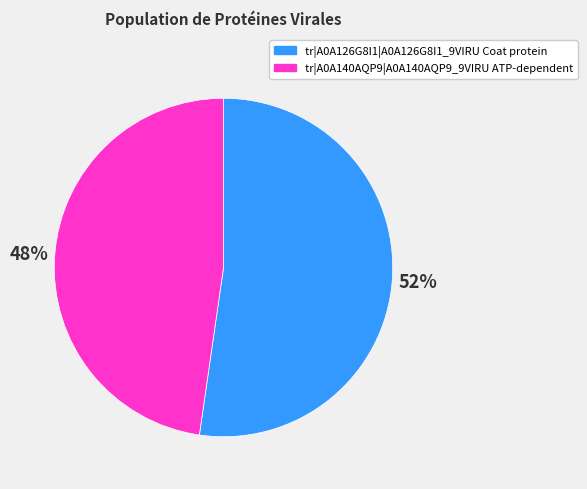

Combined, do tr|A0A140AQP9|A0A140AQP9_9VIRU ATP-dependent and tr|A0A126G8I1|A0A126G8I1_9VIRU Coat protein account for over 50%?

Yes